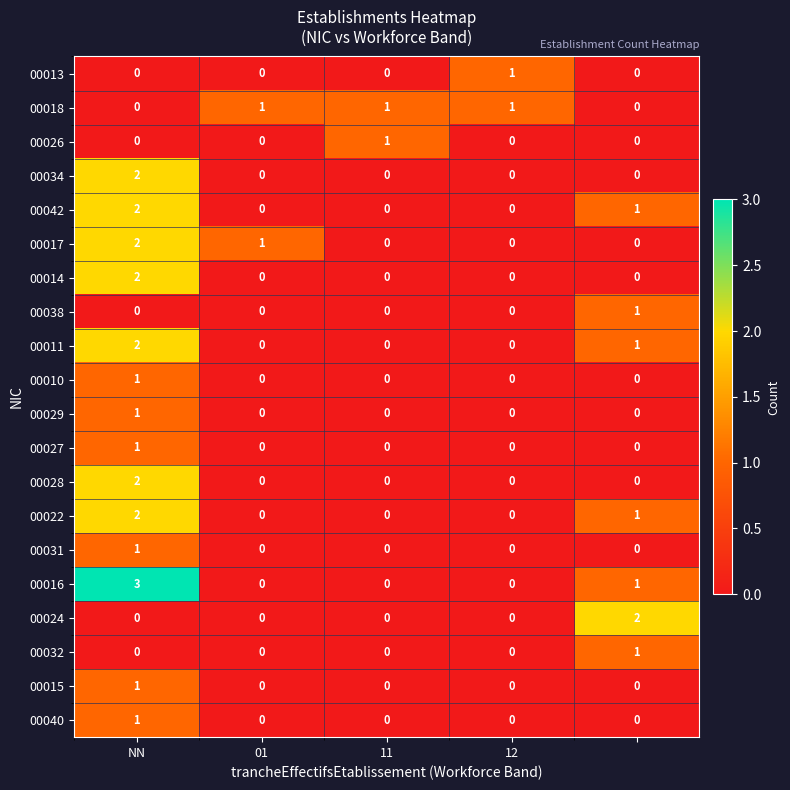

Which series has the largest range (max minus min)?

00016